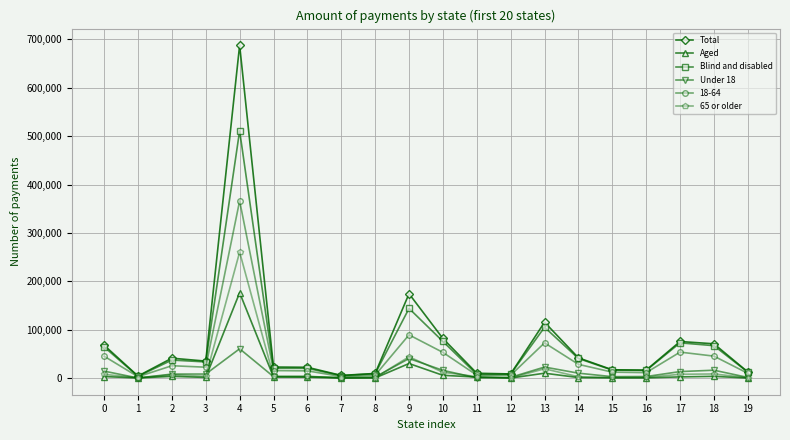

What is the sum of the Under 18 values at 4 and 0?

75530